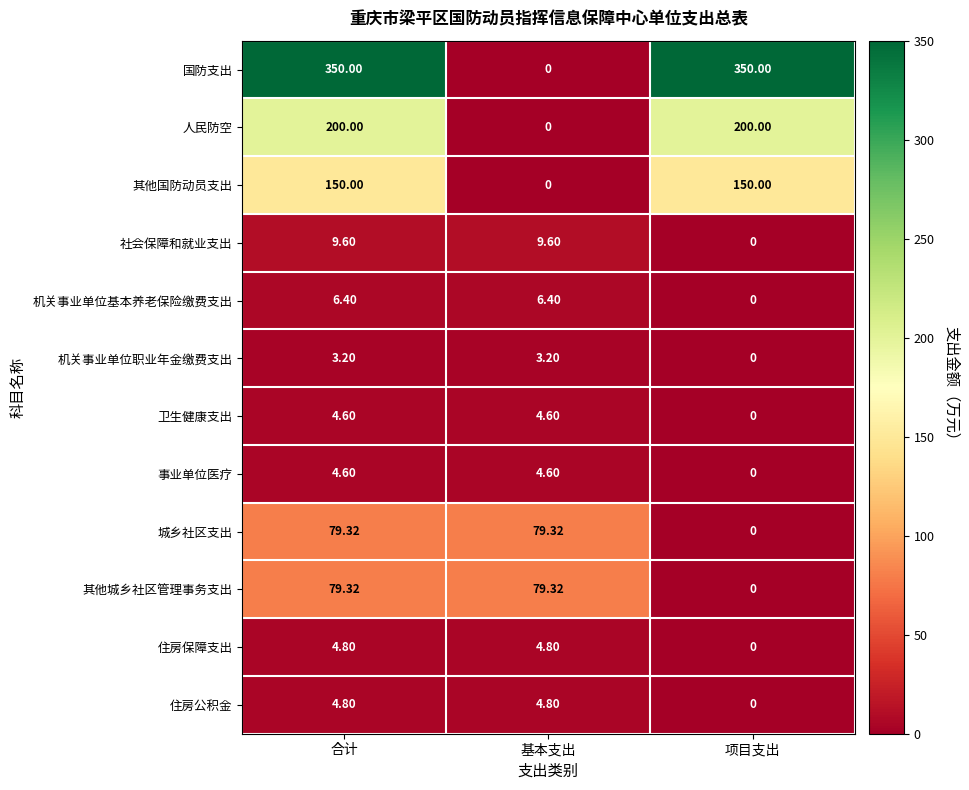

How many categories are shown in the chart?

3